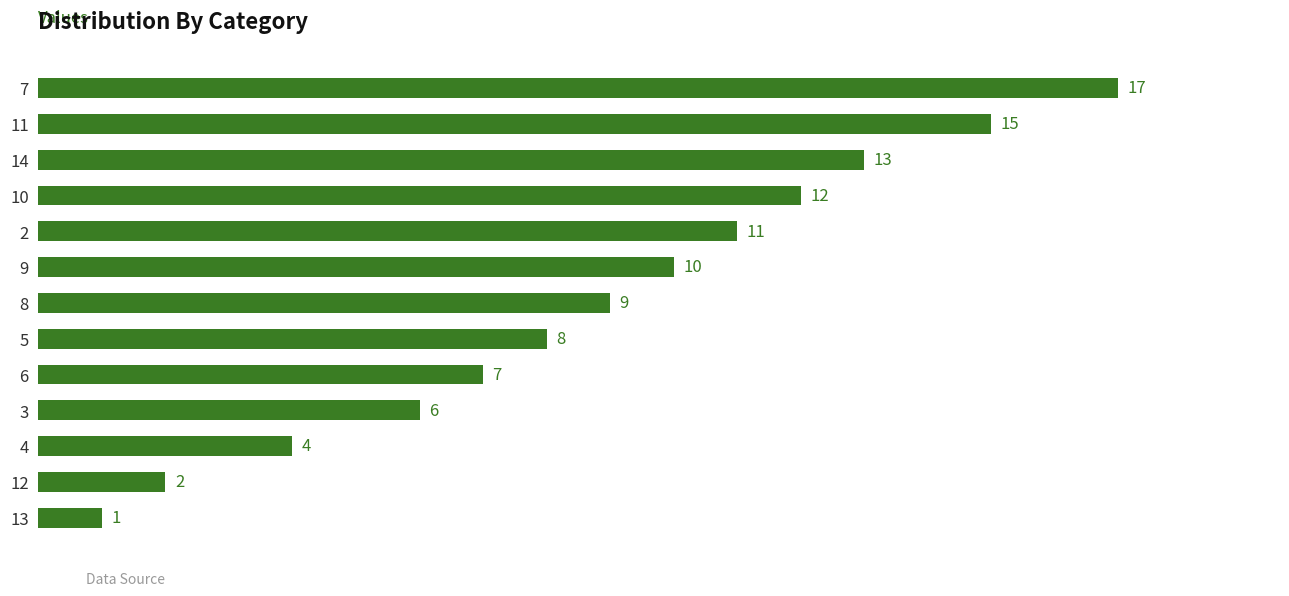

The chart shows a value of 12 at 7. True or false?

False